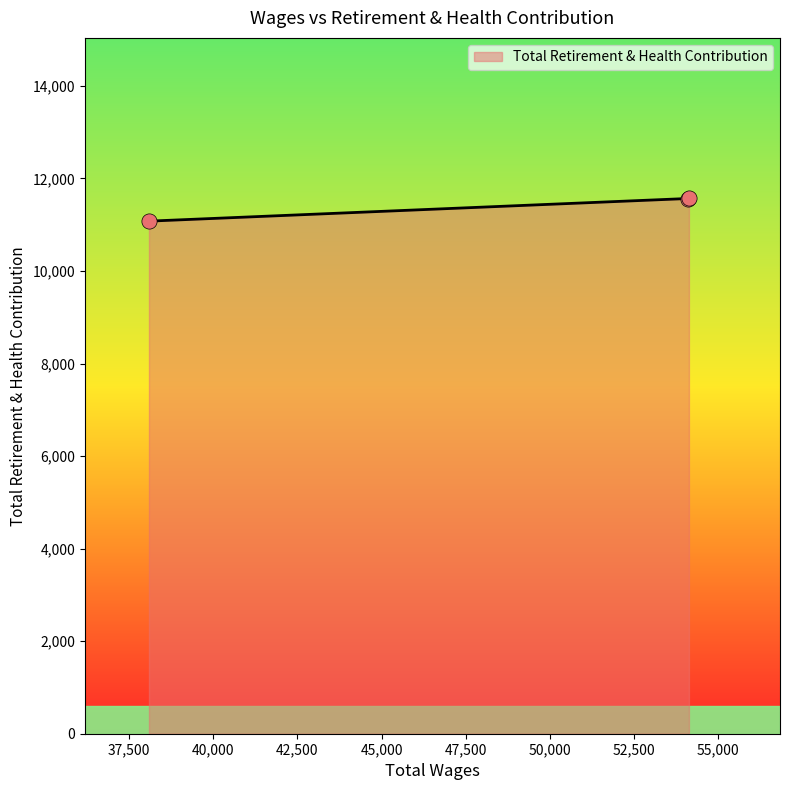

What is the sum of all values?

34210